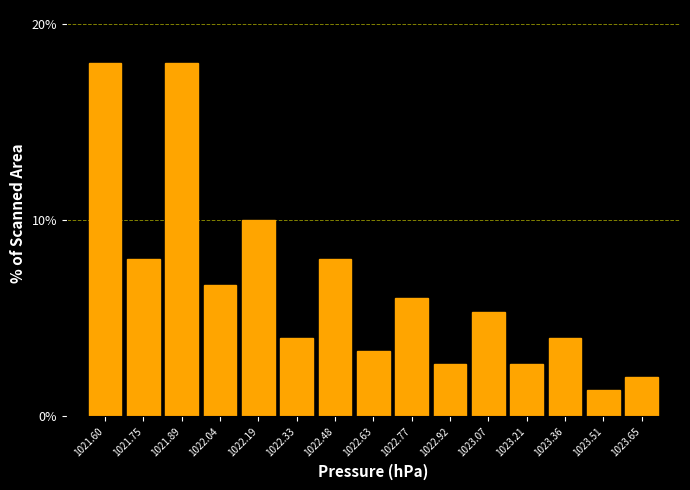

Reading left to right, extract all data points from this chart.

18.0	8.0	18.0	6.7	10.0	4.0	8.0	3.3	6.0	2.7	5.3	2.7	4.0	1.3	2.0